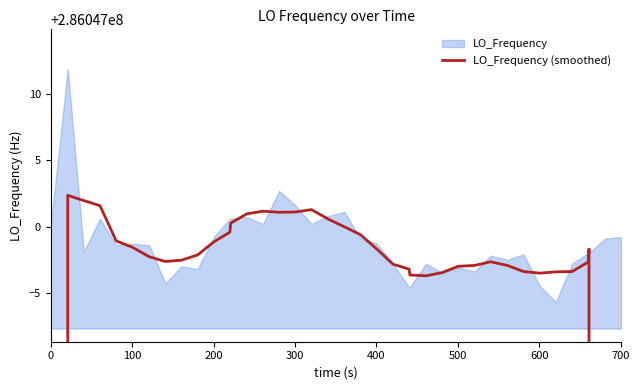

What is the smallest value displayed?

171628199.3